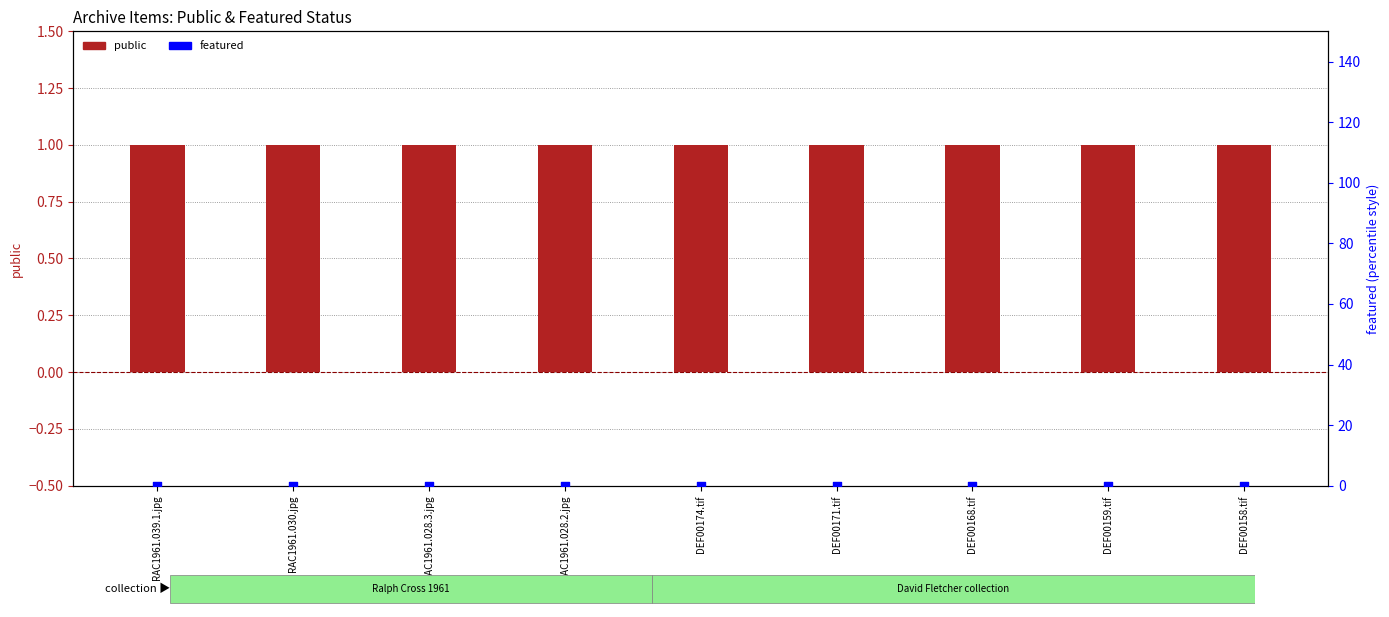

At how many categories does at least one series exceed 0?

9